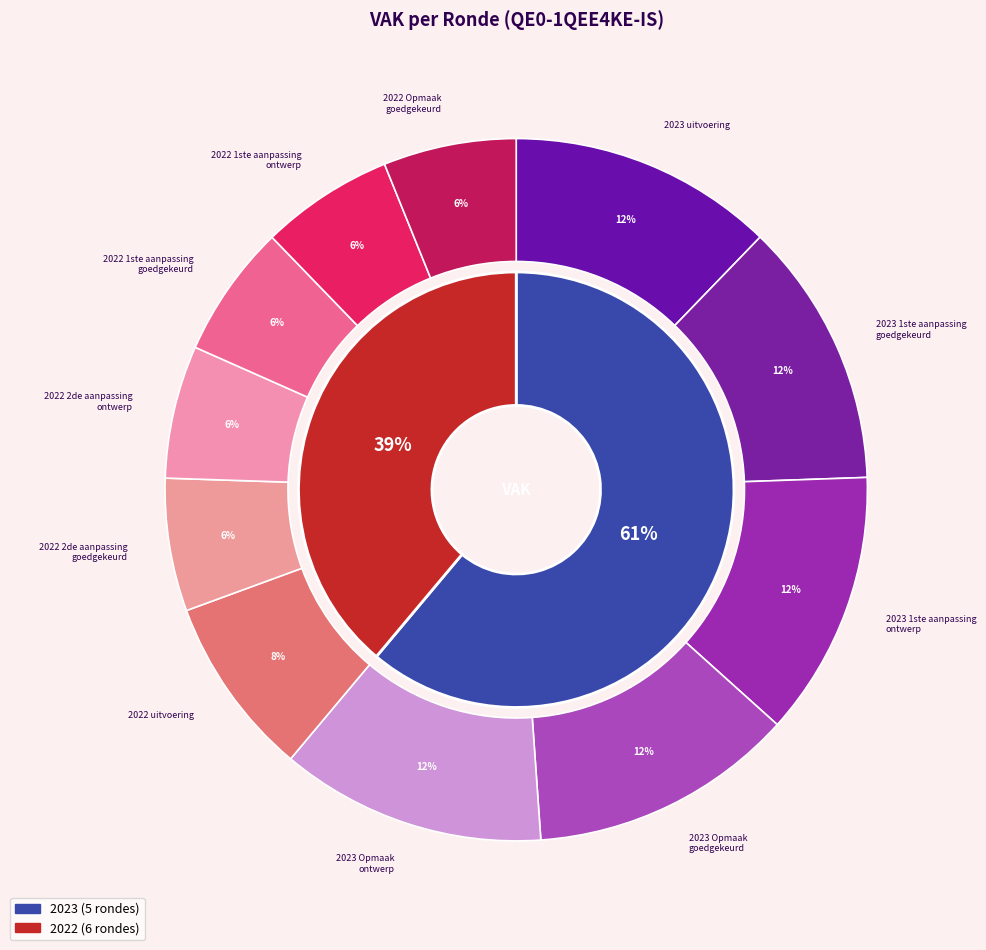

The 2023 Opmaak - ontwerp slice represents 4% of the pie. True or false?

False